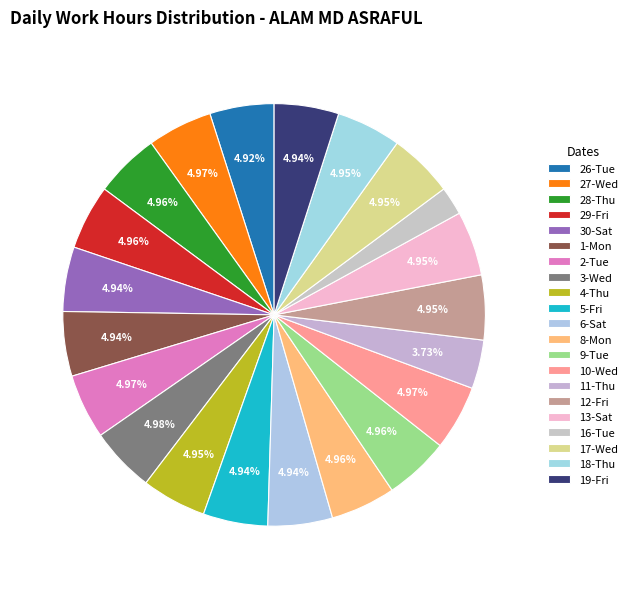

What percentage is the 9-Tue slice, to the nearest percent?

5%